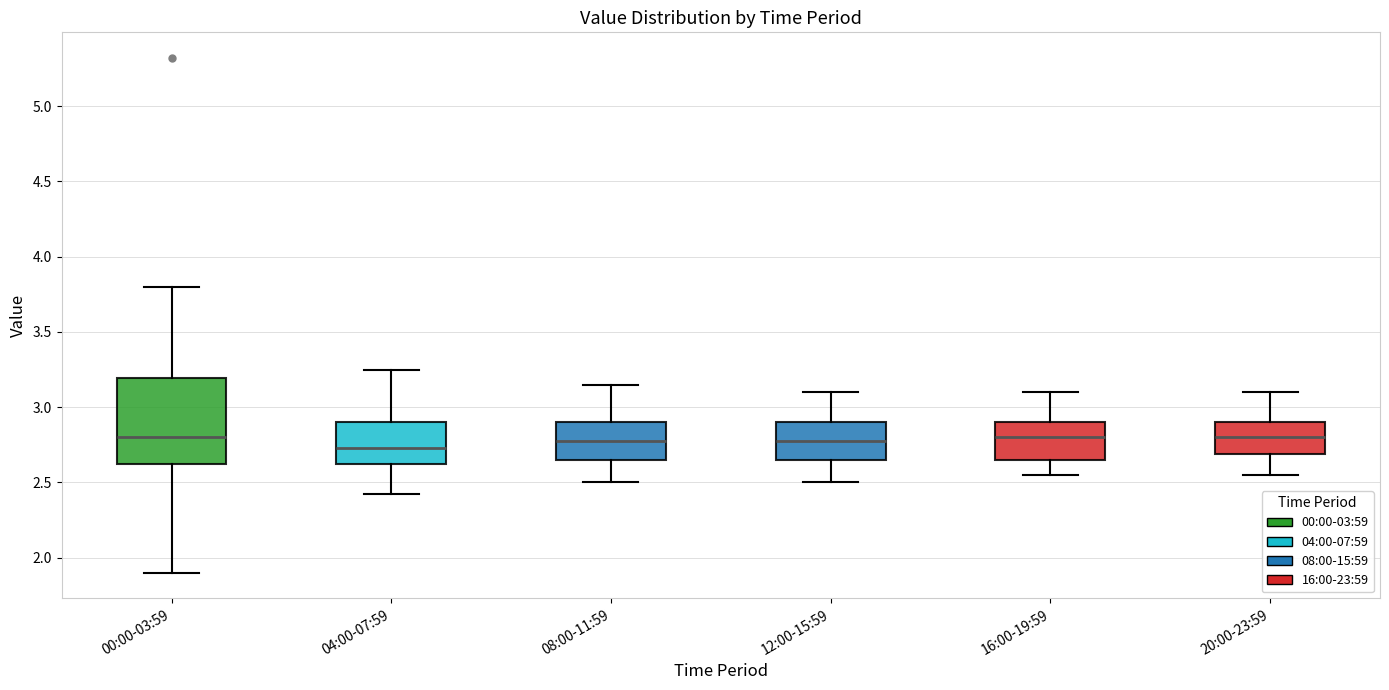

Which box is the tallest, from its lower edge to its upper edge?

00:00-03:59